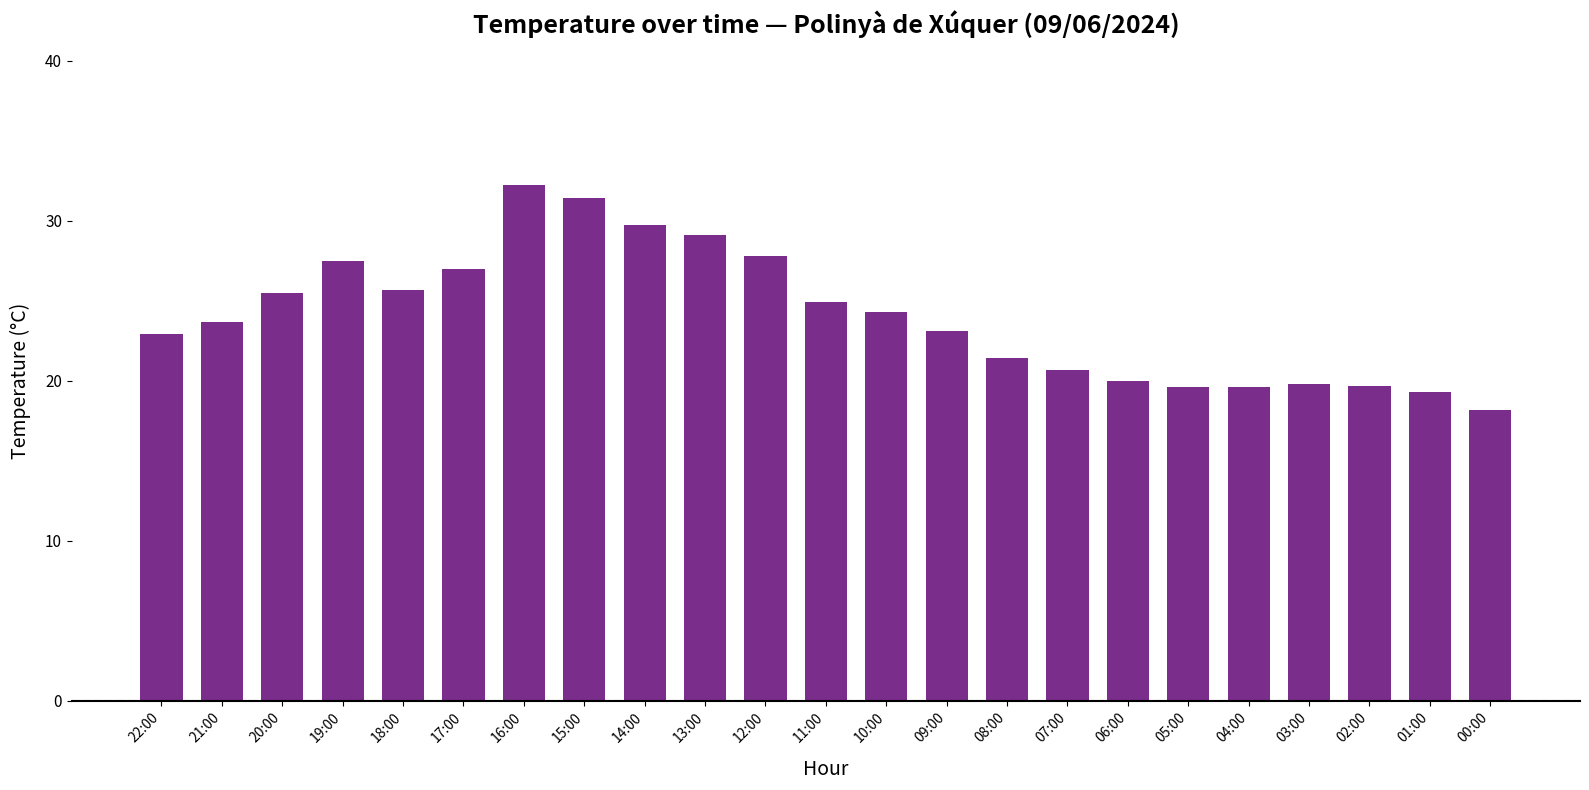

What is the change in value from 20:00 to 10:00?

-1.2